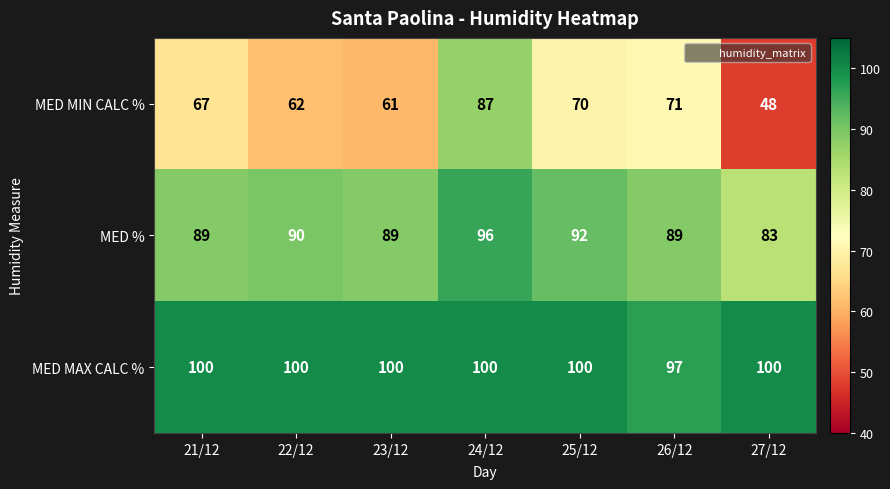

What is the total value across all series at 23/12?

250